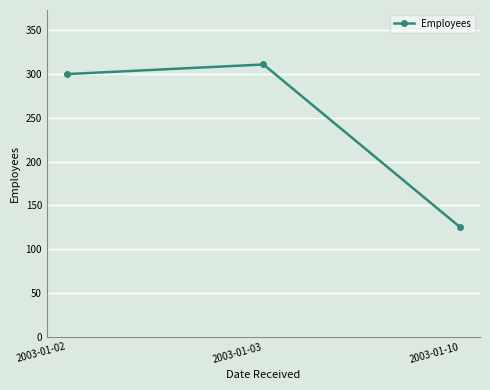

At which category does the chart reach its minimum across all series?

2003-01-10